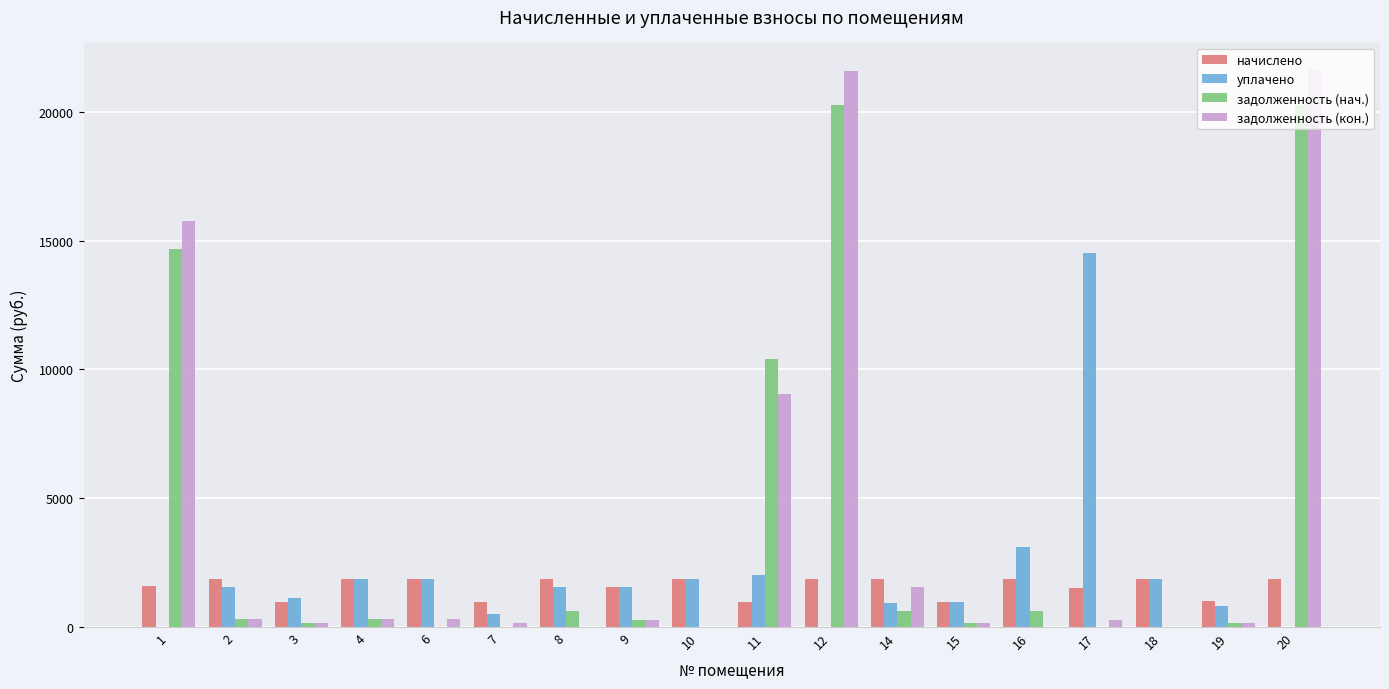

What is the greatest value displayed?

21612.5